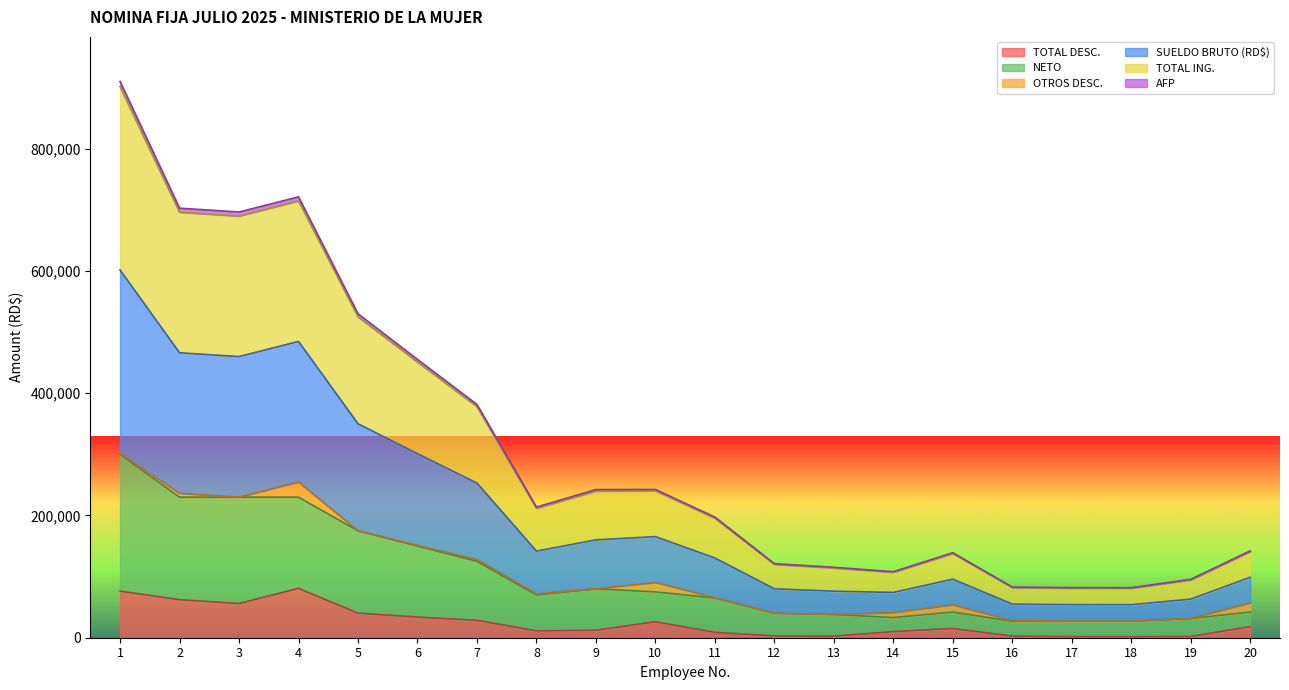

Does the chart display data point markers on the line(s)?

No